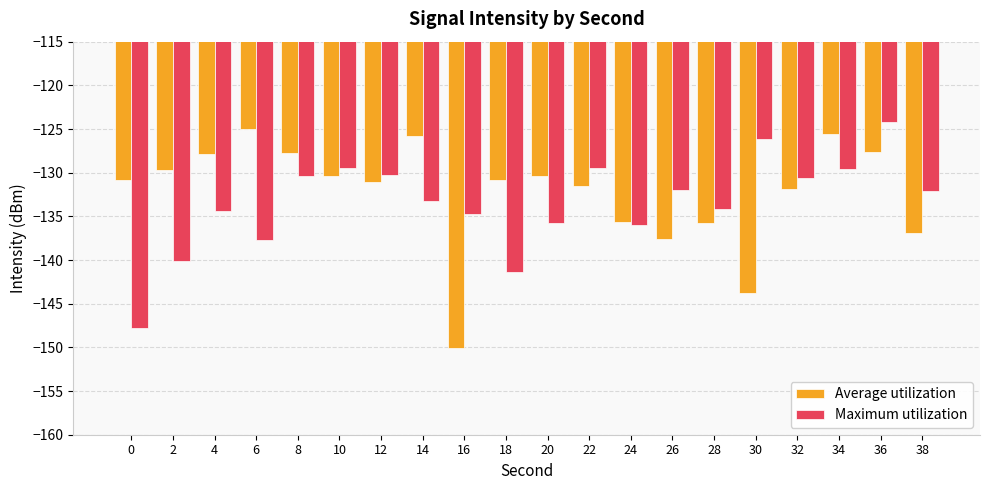

True or false: Average utilization has a value of -223.0 at 6.

False